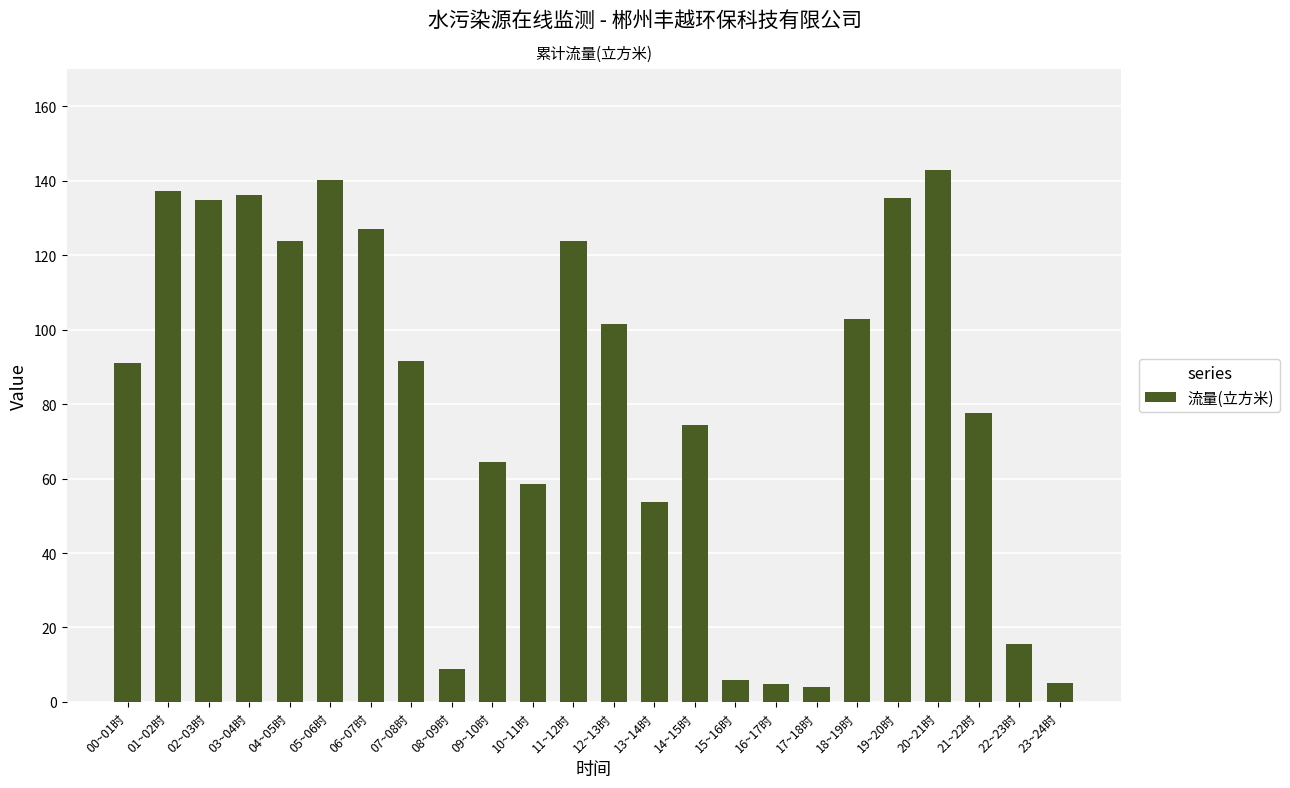

How many categories are shown in the chart?

24